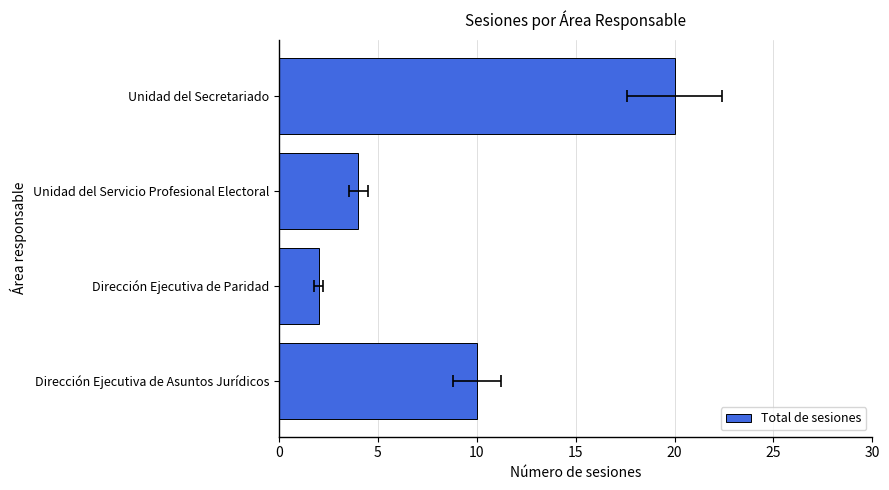

Is it true that the value at Dirección Ejecutiva de Paridad is 2?

True